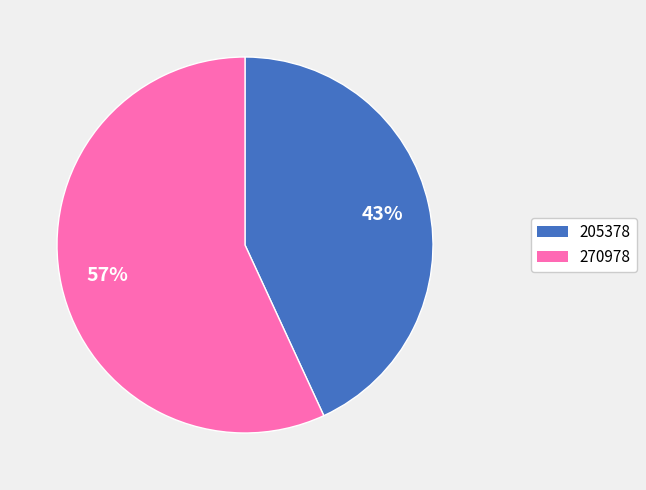

True or false: 270978 accounts for 57% of the total.

True